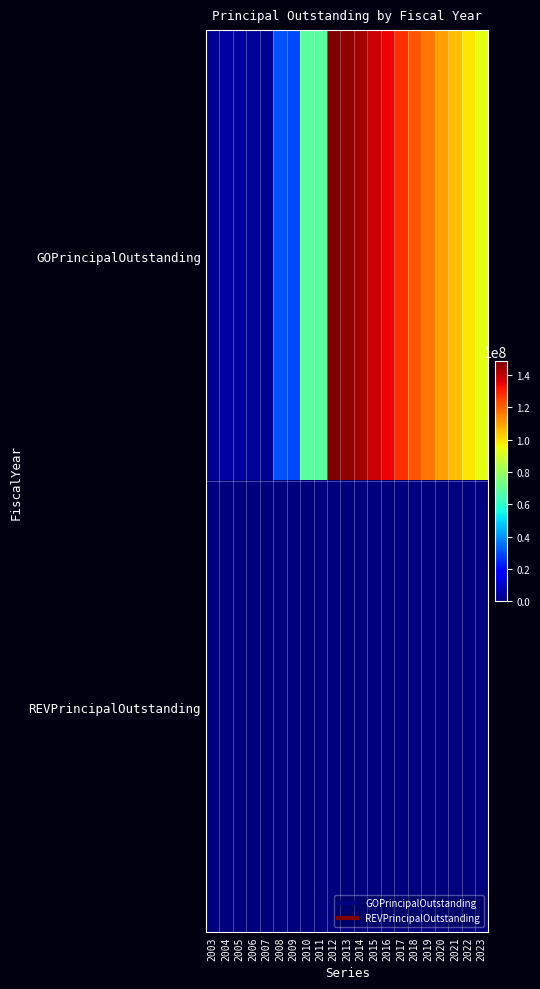

At 2014, list the series in order from smallest to largest.

REVPrincipalOutstanding, GOPrincipalOutstanding